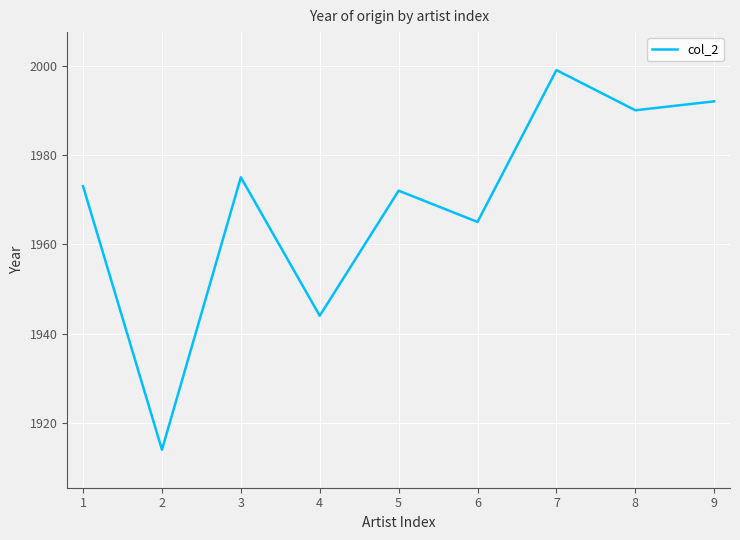

True or false: the data shows 1944 at 4.

True